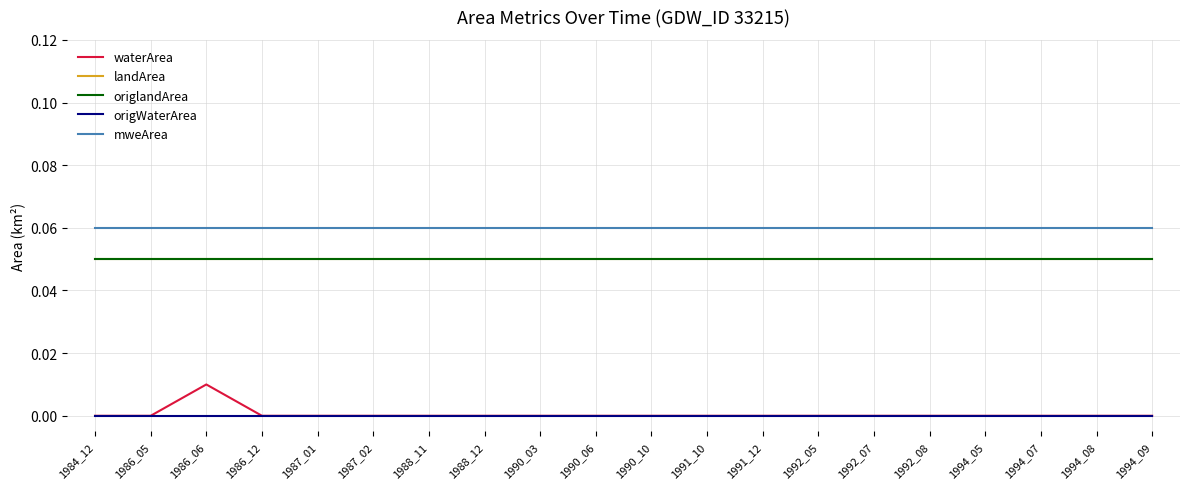

Which has a higher value, 1992_08 or 1988_11?

1992_08